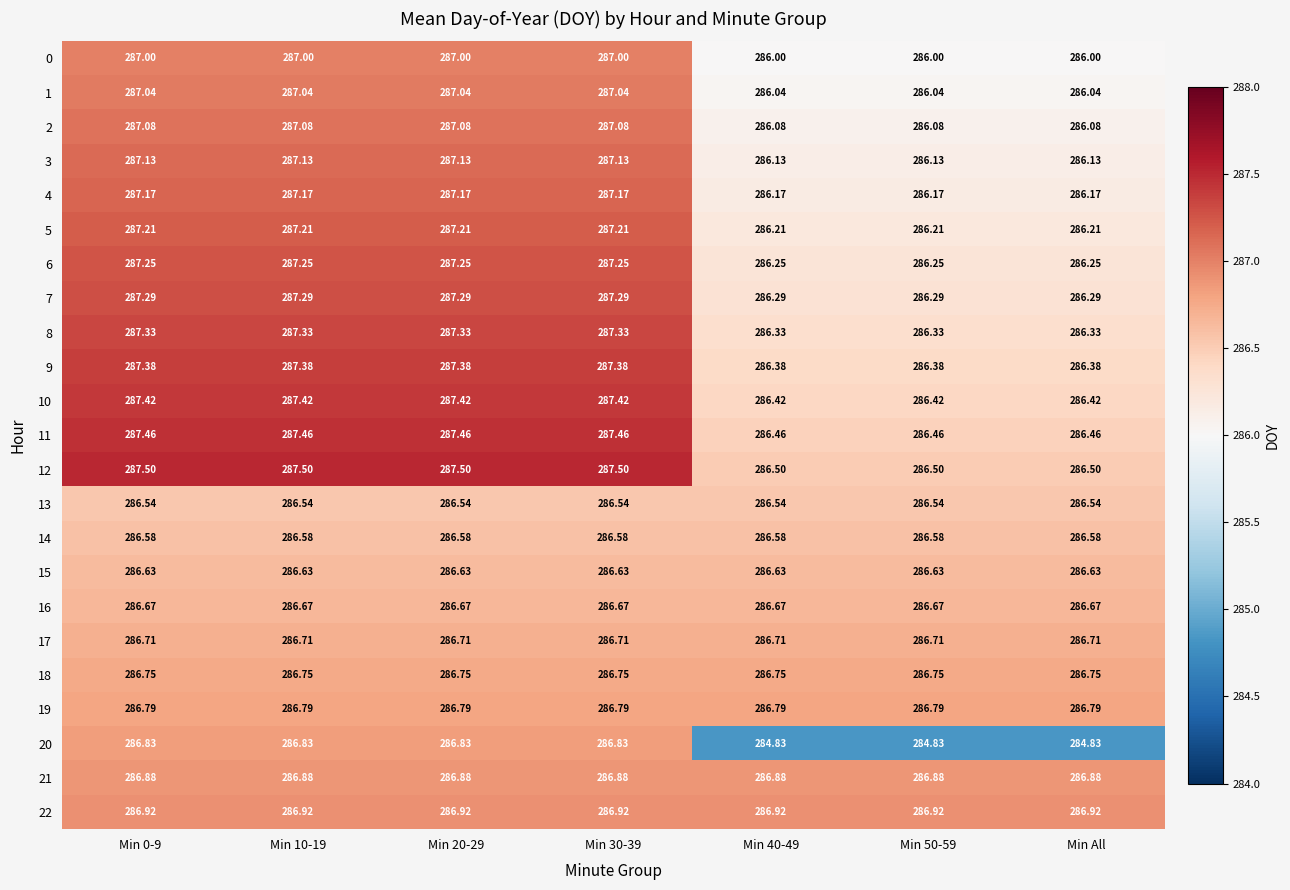

Reading left to right, extract all data points from this chart.

0: Min 0-9=287.0	Min 10-19=287.0	Min 20-29=287.0	Min 30-39=287.0	Min 40-49=286.0	Min 50-59=286.0	Min All=286.0
1: Min 0-9=287.0	Min 10-19=287.0	Min 20-29=287.0	Min 30-39=287.0	Min 40-49=286.0	Min 50-59=286.0	Min All=286.0
2: Min 0-9=287.1	Min 10-19=287.1	Min 20-29=287.1	Min 30-39=287.1	Min 40-49=286.1	Min 50-59=286.1	Min All=286.1
3: Min 0-9=287.1	Min 10-19=287.1	Min 20-29=287.1	Min 30-39=287.1	Min 40-49=286.1	Min 50-59=286.1	Min All=286.1
4: Min 0-9=287.2	Min 10-19=287.2	Min 20-29=287.2	Min 30-39=287.2	Min 40-49=286.2	Min 50-59=286.2	Min All=286.2
5: Min 0-9=287.2	Min 10-19=287.2	Min 20-29=287.2	Min 30-39=287.2	Min 40-49=286.2	Min 50-59=286.2	Min All=286.2
6: Min 0-9=287.2	Min 10-19=287.2	Min 20-29=287.2	Min 30-39=287.2	Min 40-49=286.2	Min 50-59=286.2	Min All=286.2
7: Min 0-9=287.3	Min 10-19=287.3	Min 20-29=287.3	Min 30-39=287.3	Min 40-49=286.3	Min 50-59=286.3	Min All=286.3
8: Min 0-9=287.3	Min 10-19=287.3	Min 20-29=287.3	Min 30-39=287.3	Min 40-49=286.3	Min 50-59=286.3	Min All=286.3
9: Min 0-9=287.4	Min 10-19=287.4	Min 20-29=287.4	Min 30-39=287.4	Min 40-49=286.4	Min 50-59=286.4	Min All=286.4
10: Min 0-9=287.4	Min 10-19=287.4	Min 20-29=287.4	Min 30-39=287.4	Min 40-49=286.4	Min 50-59=286.4	Min All=286.4
11: Min 0-9=287.5	Min 10-19=287.5	Min 20-29=287.5	Min 30-39=287.5	Min 40-49=286.5	Min 50-59=286.5	Min All=286.5
12: Min 0-9=287.5	Min 10-19=287.5	Min 20-29=287.5	Min 30-39=287.5	Min 40-49=286.5	Min 50-59=286.5	Min All=286.5
13: Min 0-9=286.5	Min 10-19=286.5	Min 20-29=286.5	Min 30-39=286.5	Min 40-49=286.5	Min 50-59=286.5	Min All=286.5
14: Min 0-9=286.6	Min 10-19=286.6	Min 20-29=286.6	Min 30-39=286.6	Min 40-49=286.6	Min 50-59=286.6	Min All=286.6
15: Min 0-9=286.6	Min 10-19=286.6	Min 20-29=286.6	Min 30-39=286.6	Min 40-49=286.6	Min 50-59=286.6	Min All=286.6
16: Min 0-9=286.7	Min 10-19=286.7	Min 20-29=286.7	Min 30-39=286.7	Min 40-49=286.7	Min 50-59=286.7	Min All=286.7
17: Min 0-9=286.7	Min 10-19=286.7	Min 20-29=286.7	Min 30-39=286.7	Min 40-49=286.7	Min 50-59=286.7	Min All=286.7
18: Min 0-9=286.8	Min 10-19=286.8	Min 20-29=286.8	Min 30-39=286.8	Min 40-49=286.8	Min 50-59=286.8	Min All=286.8
19: Min 0-9=286.8	Min 10-19=286.8	Min 20-29=286.8	Min 30-39=286.8	Min 40-49=286.8	Min 50-59=286.8	Min All=286.8
20: Min 0-9=286.8	Min 10-19=286.8	Min 20-29=286.8	Min 30-39=286.8	Min 40-49=284.8	Min 50-59=284.8	Min All=284.8
21: Min 0-9=286.9	Min 10-19=286.9	Min 20-29=286.9	Min 30-39=286.9	Min 40-49=286.9	Min 50-59=286.9	Min All=286.9
22: Min 0-9=286.9	Min 10-19=286.9	Min 20-29=286.9	Min 30-39=286.9	Min 40-49=286.9	Min 50-59=286.9	Min All=286.9